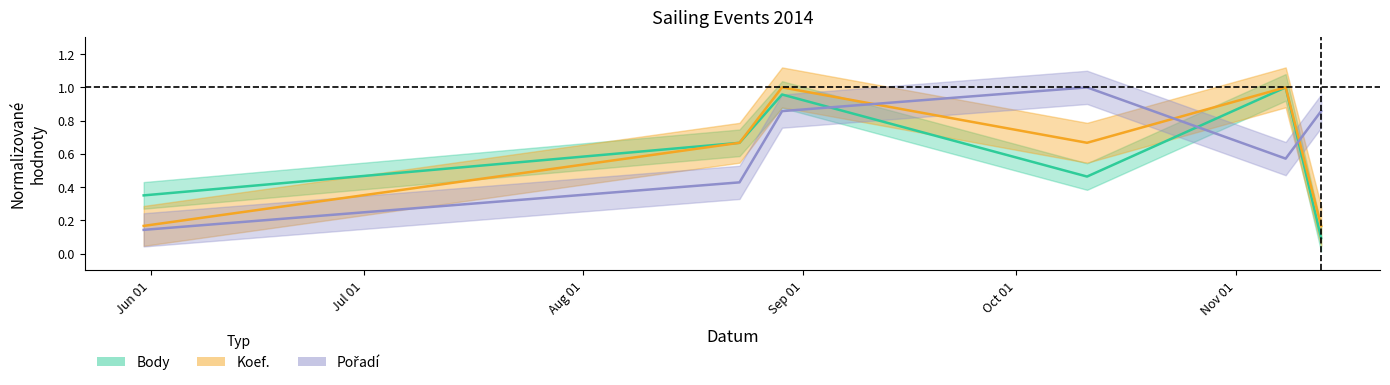

Where is Pořadí nearest to the value 0?

2014-05-31